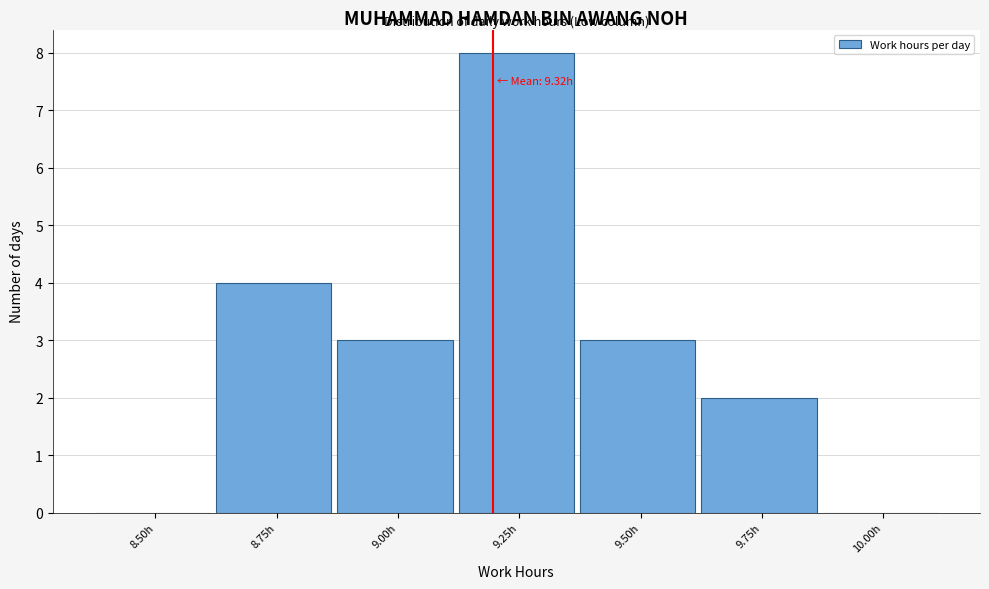

Reading left to right, what are all the values shown in this chart?

8.50h=0	8.75h=4	9.00h=3	9.25h=8	9.50h=3	9.75h=2	10.00h=0